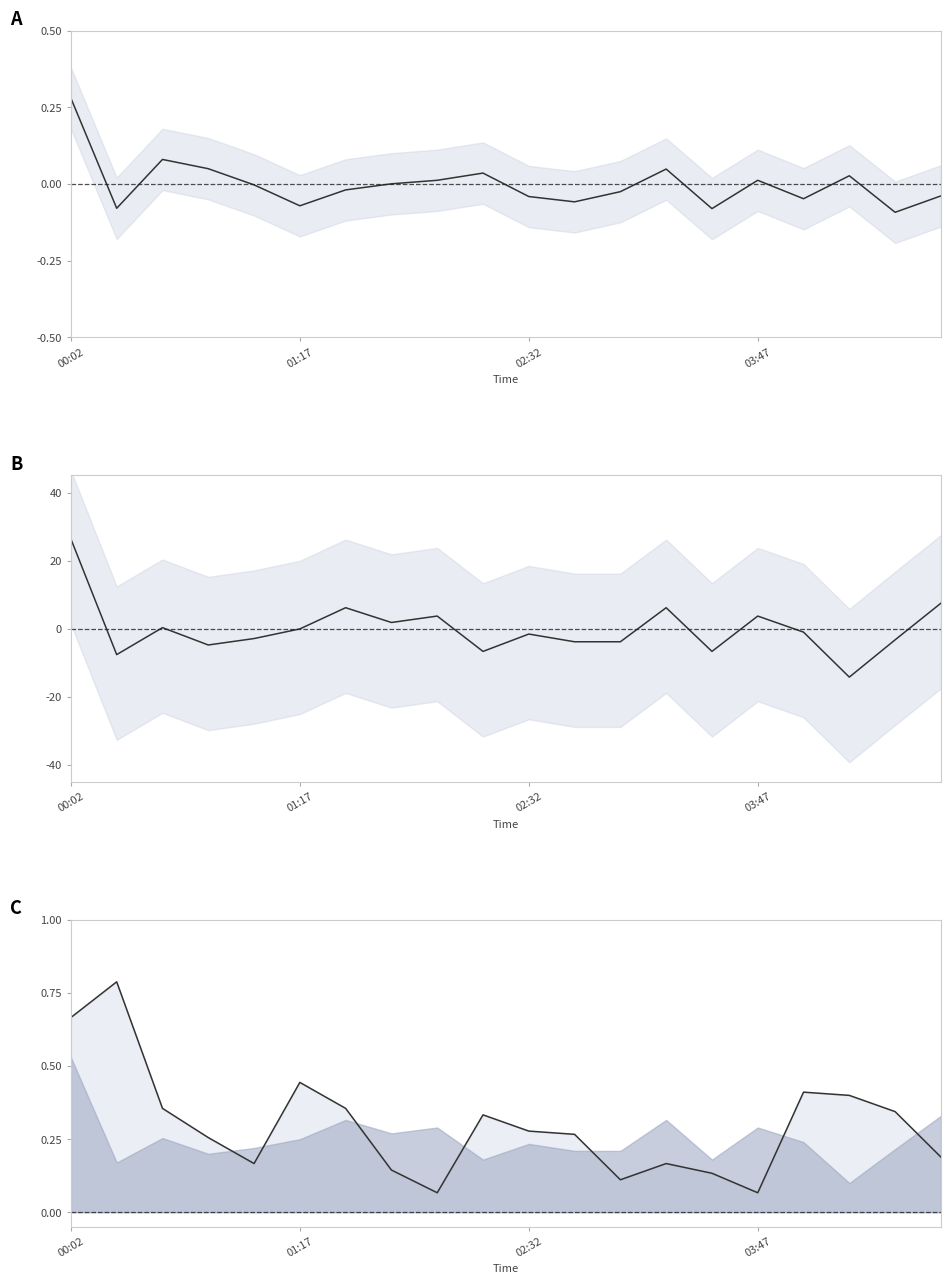

What is the minimum value shown in the chart?

-14.2